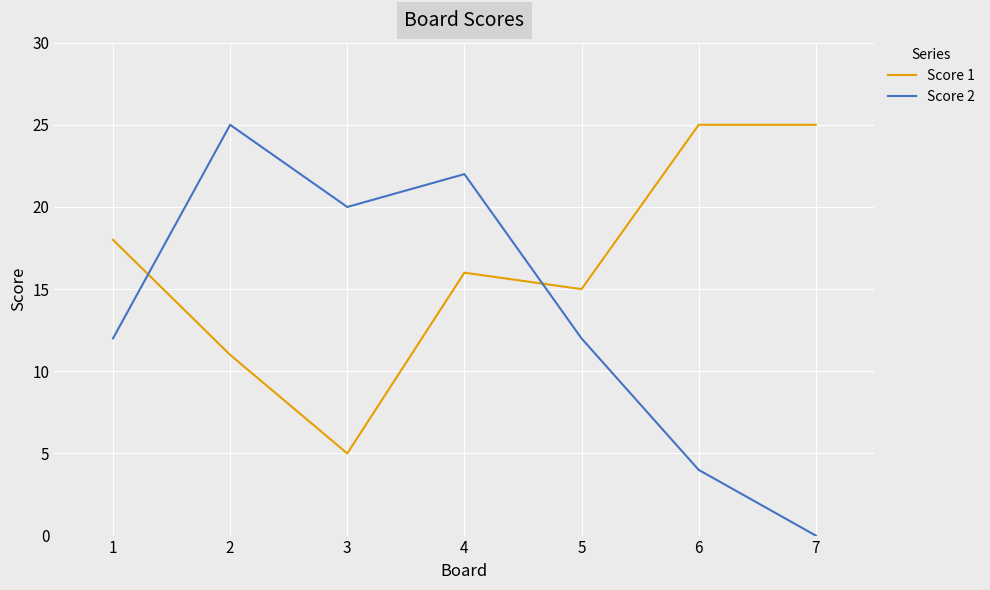

How many lines are shown in the chart?

2